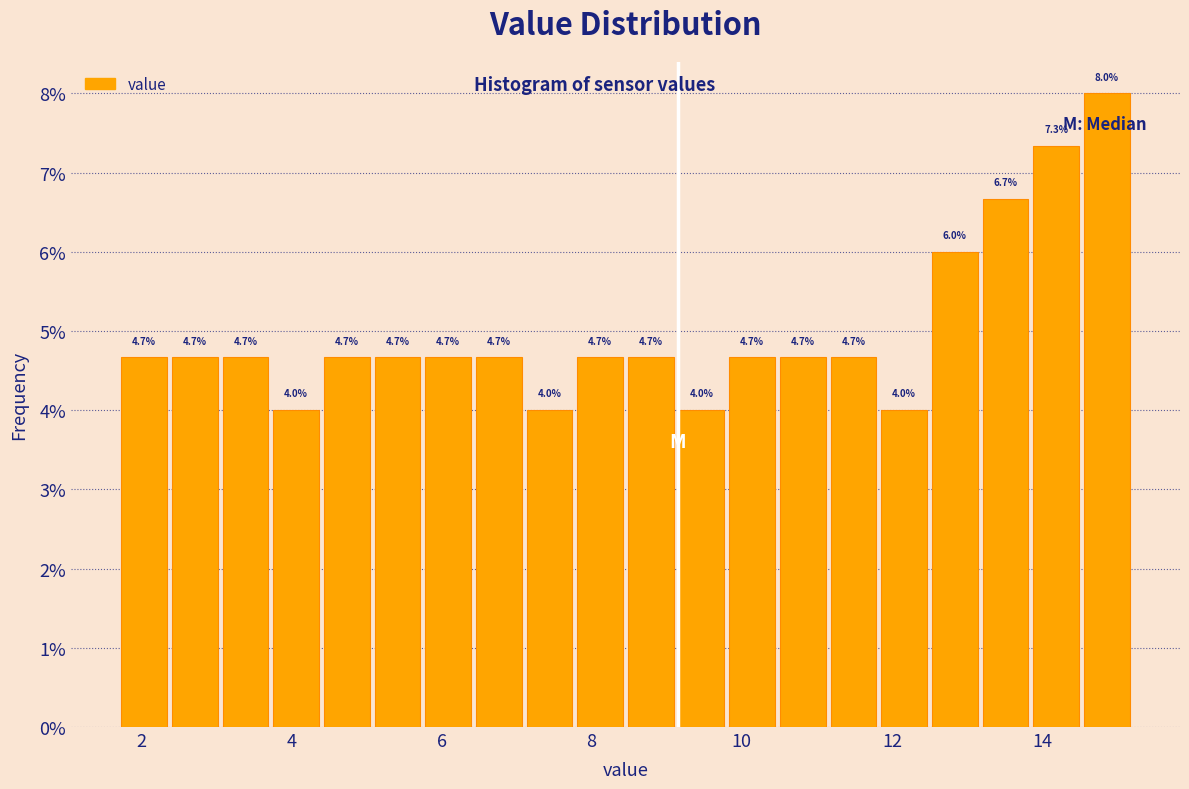

Around what value on the x-axis is the tallest bar? Give the approximate position of its centre, as read against the axis.

14.8